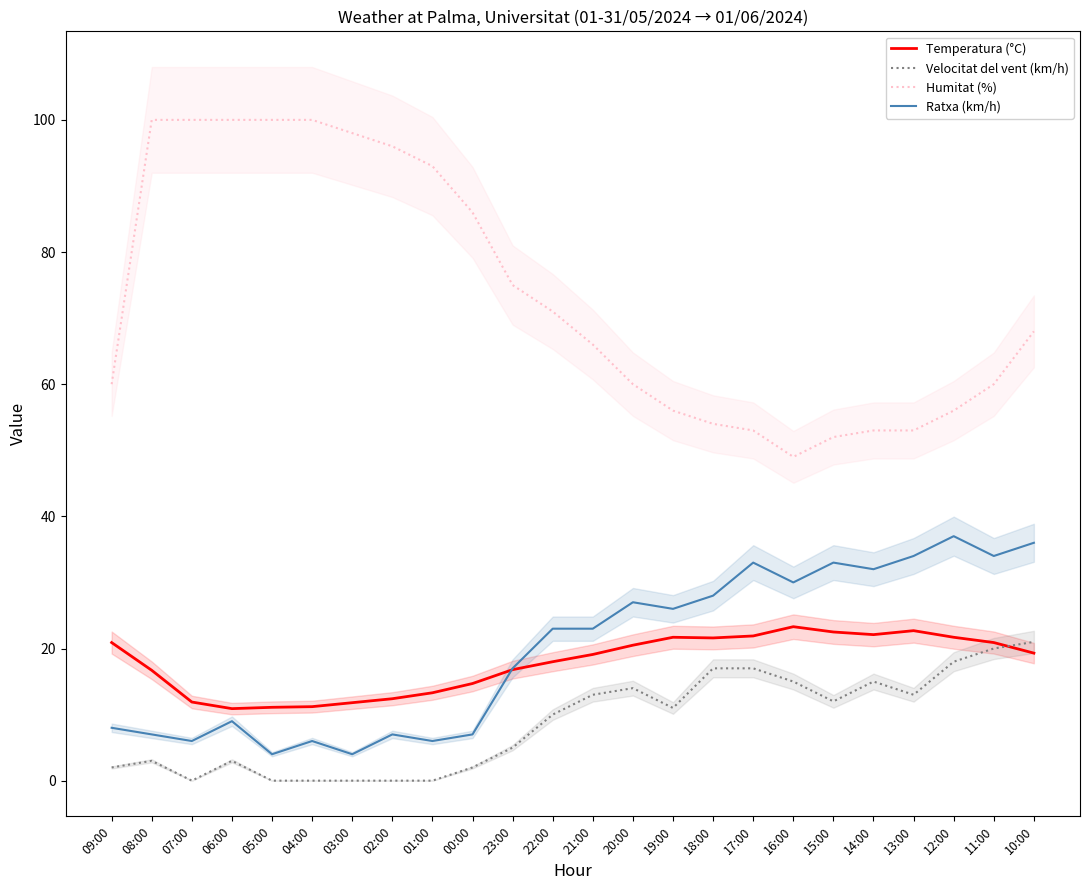

What is the minimum value for Humitat (%)?

49.0